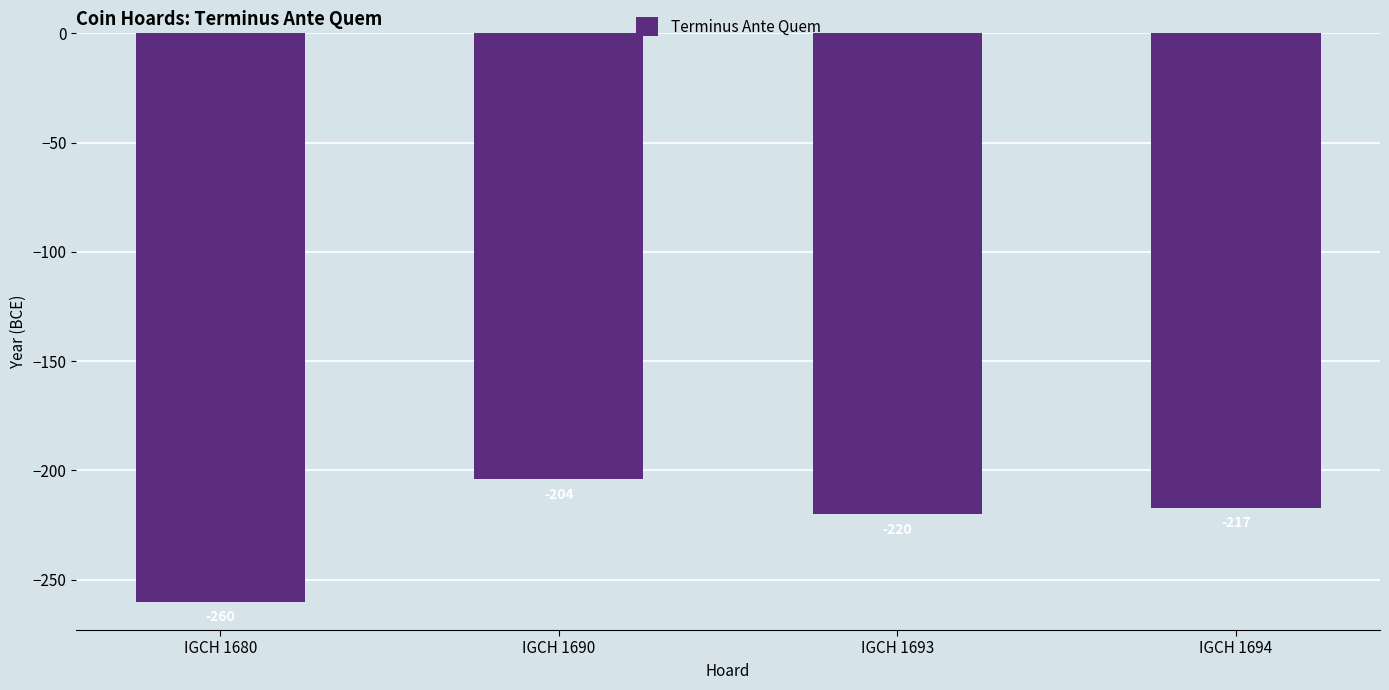

True or false: the data shows -217 at IGCH 1694.

True